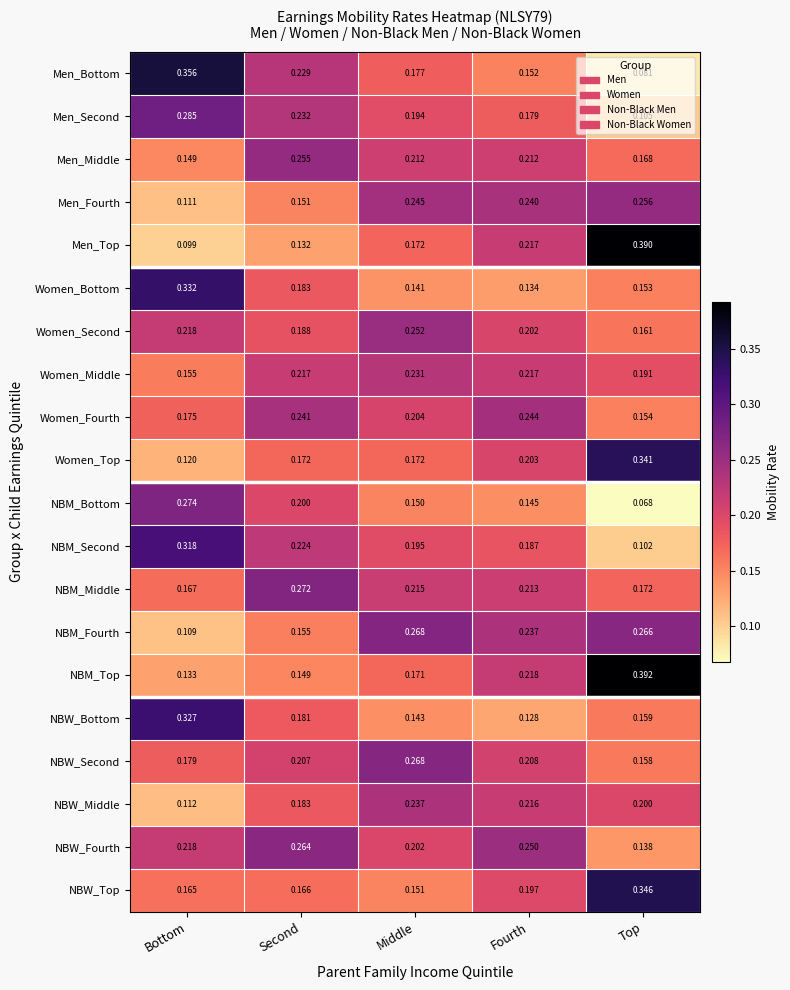

Which category has the lowest value in the NBM_Fourth series?

Bottom